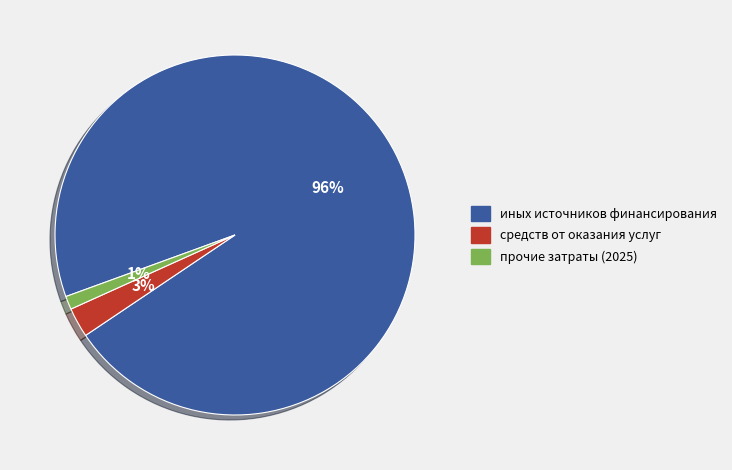

Is средств от оказания услуг the majority of the pie?

No